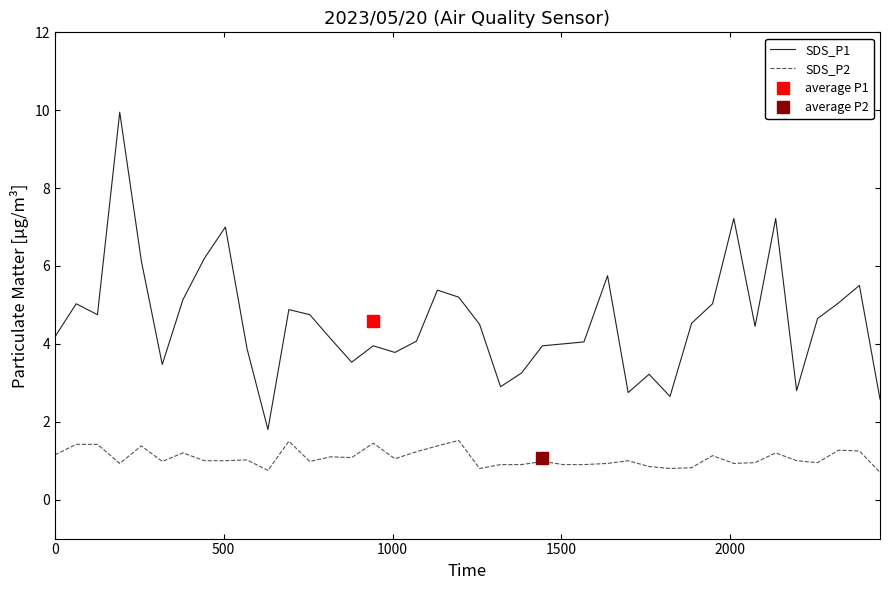

What is the lowest value of the SDS_P1 series?

1.8